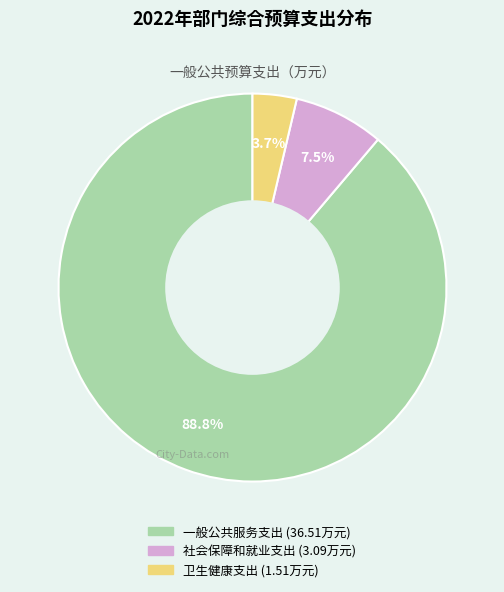

What percentage is the 一般公共服务支出 slice, to the nearest percent?

89%